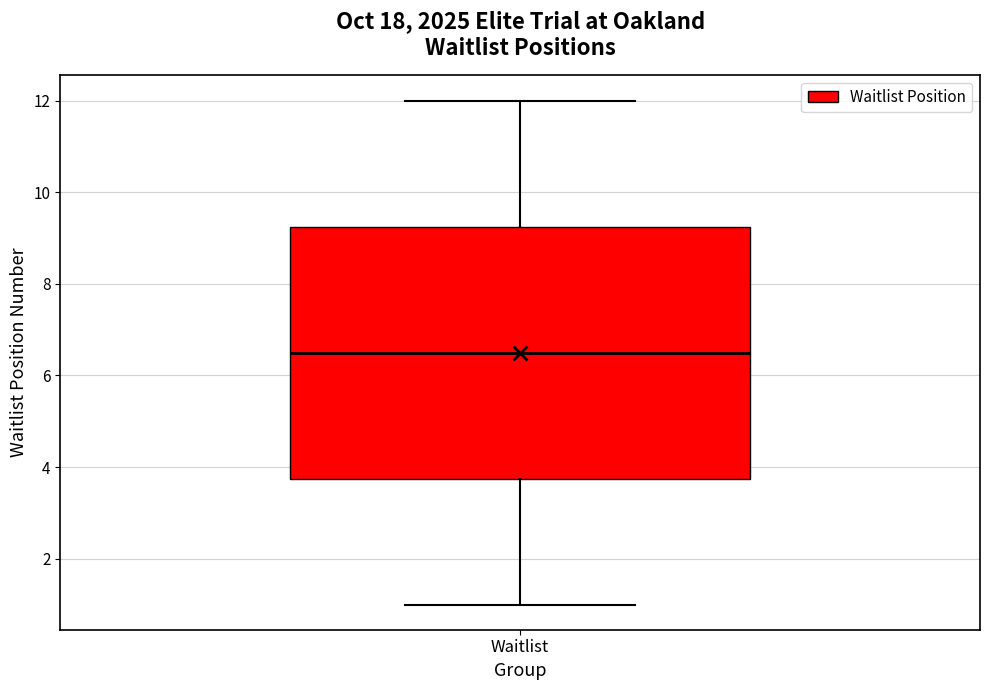

Read this box plot against the y-axis: the position of the median line, the range covered by the box, and the ends of both whiskers. The values are not printed on the chart, so give them approximately, as read against the axis.

median 6.6, box 3.8 to 9.2, whiskers 1.0 to 12.0